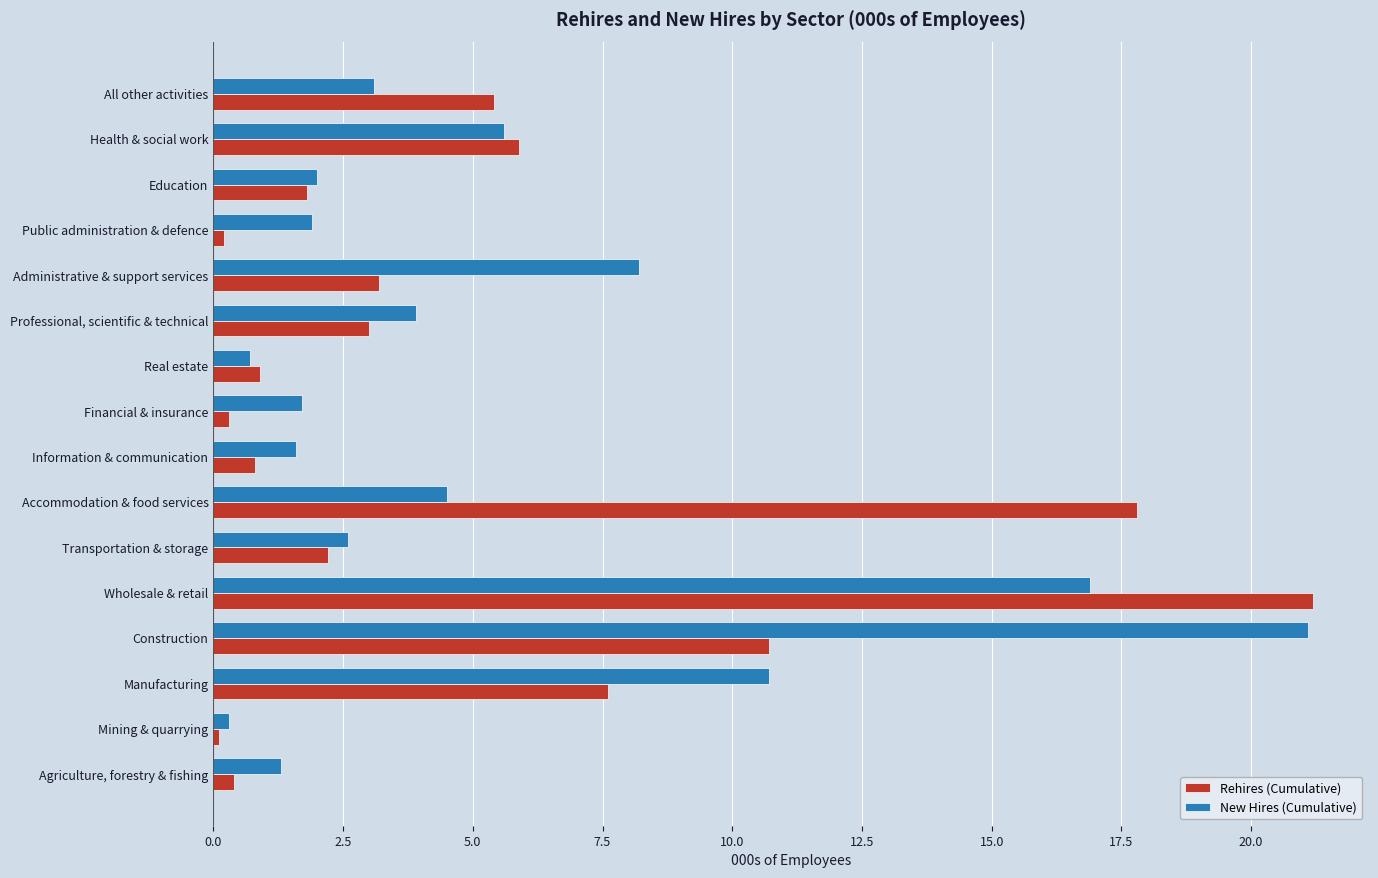

How many data points does each series have?

16